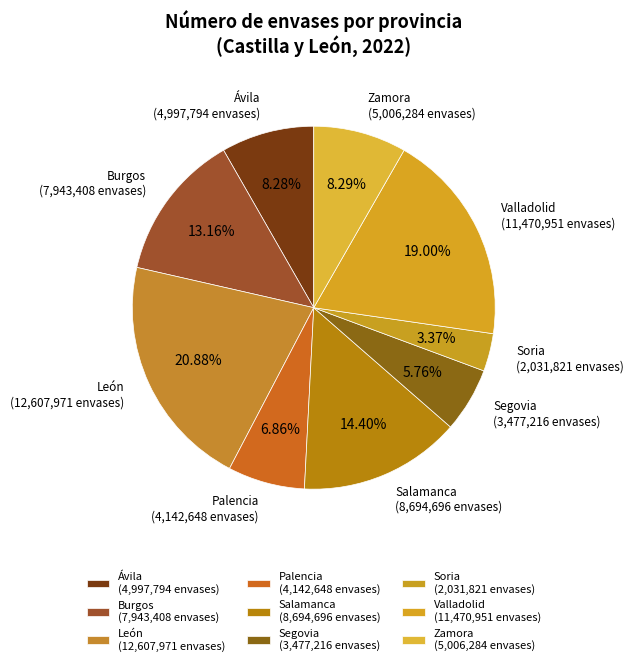

True or false: Ávila accounts for 8% of the total.

True